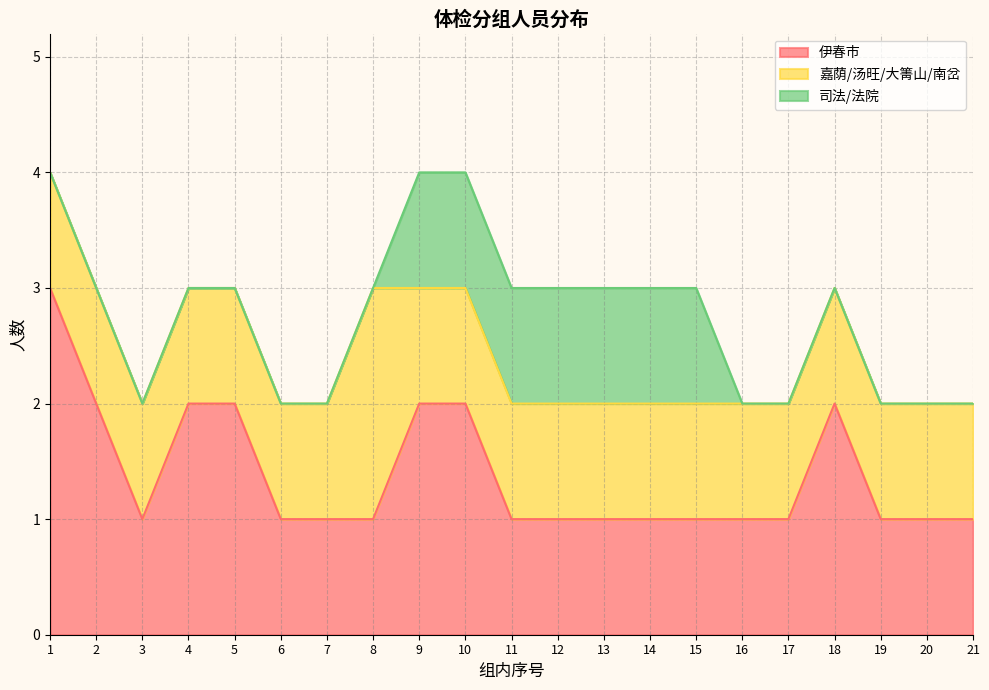

Between 4 and 3, which is larger?

4